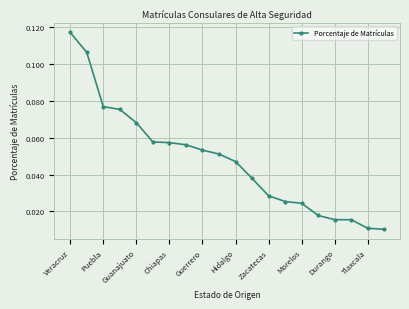

What is the sum of all values?

1.0